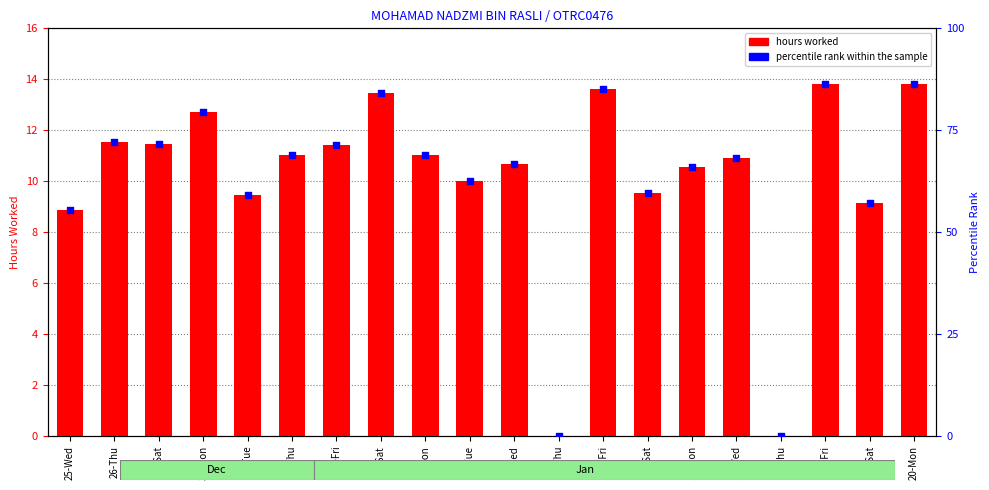

What are all the series names shown in the legend?

Hours Worked, percentile rank within the sample